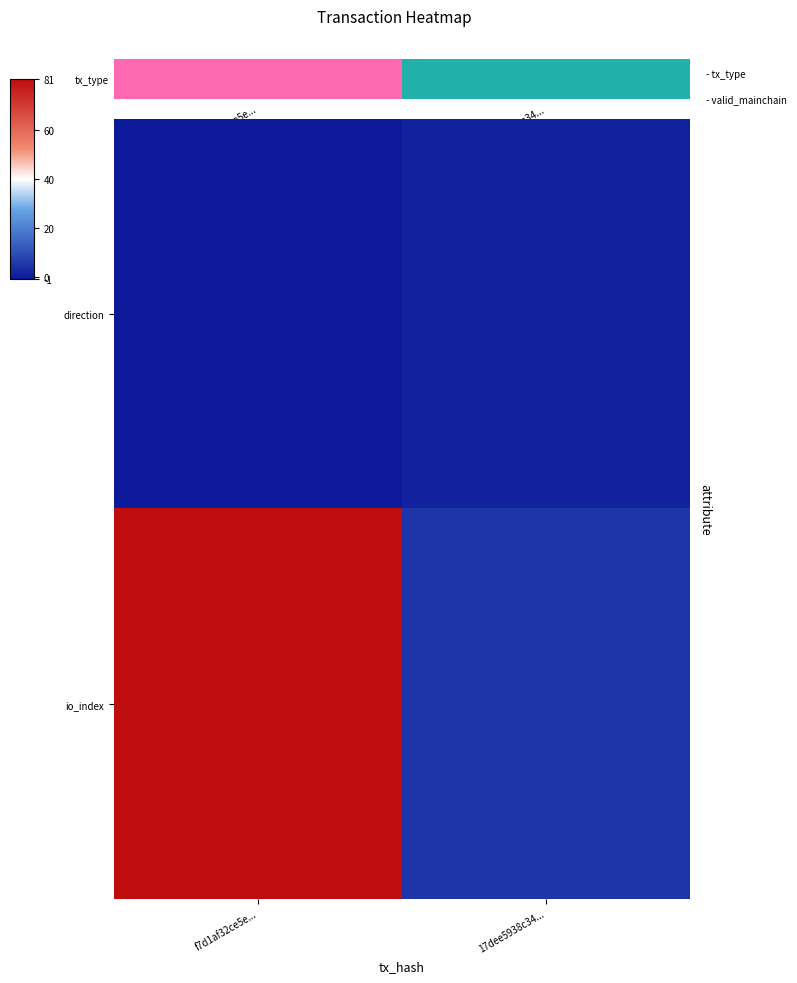

What is the total value across all series at 17dee5938c34...?

6